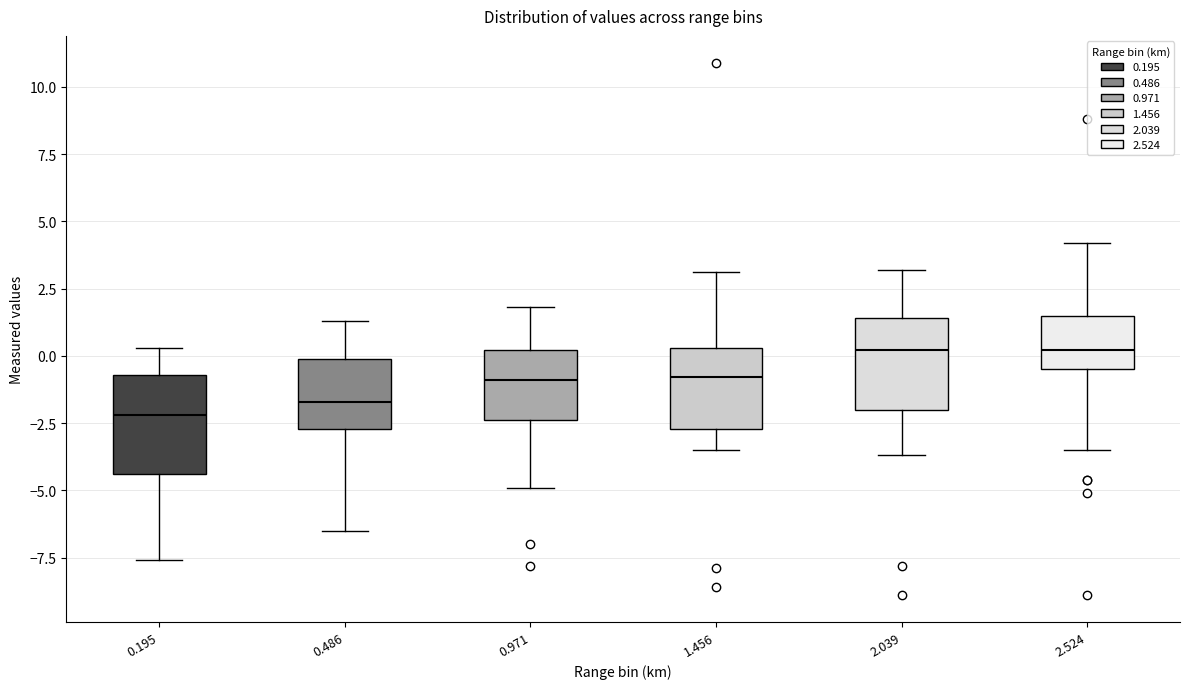

Where does the median line of the box at x = 0.971 sit on the y-axis? The values are not printed on the chart, so give them approximately, as read against the axis.

-1.0